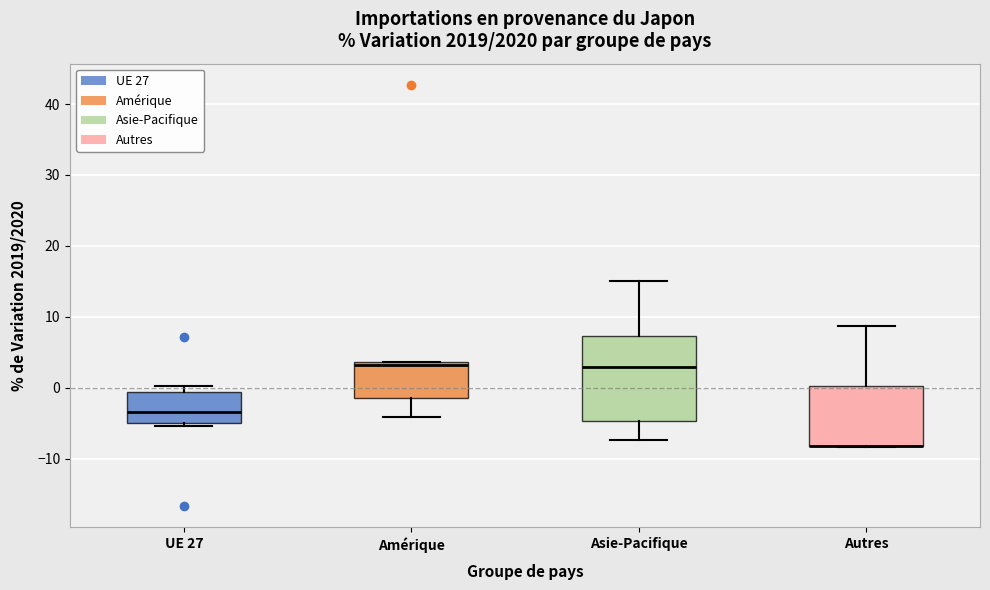

Reading left to right, read every box against the y-axis: the position of its median line, the range the box covers, and the ends of its whiskers. The values are not printed on the chart, so give them approximately, as read against the axis.

UE 27: median -3, box -5 to -1, whiskers -5 (just below the box's lower edge) to 0
Amérique: median 3, box -1 to 4, whiskers -4 to 4
Asie-Pacifique: median 3, box -5 to 7, whiskers -7 to 15
Autres: median -8 (drawn on the box's lower edge), box -8 to 0, whiskers -8 to 9